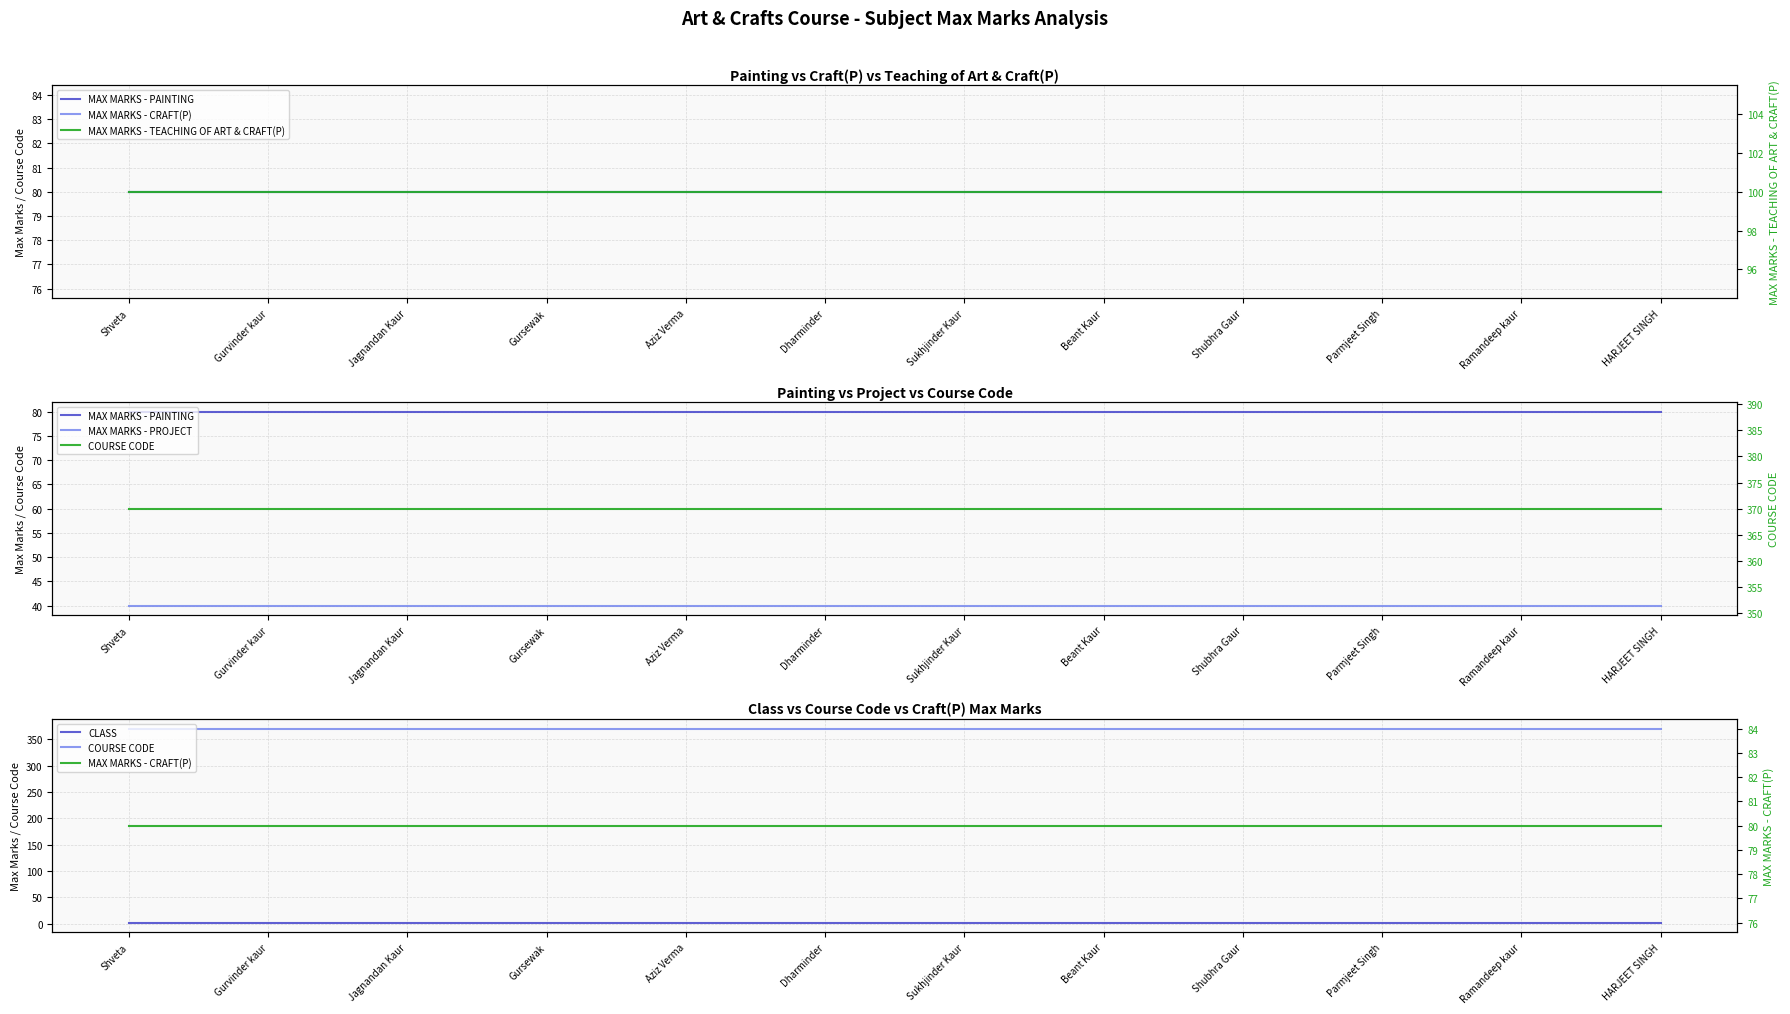

What is the label of the 8th point from the left?

Beant Kaur